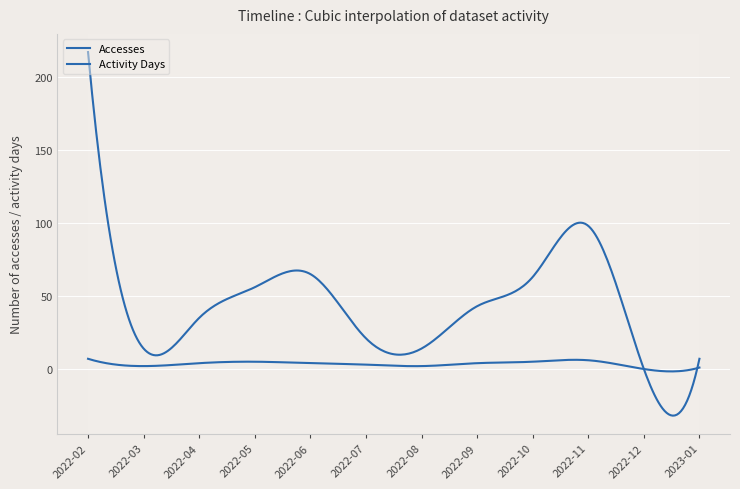

List the series in order of their overall mean, highest first.

Accesses, Activity Days